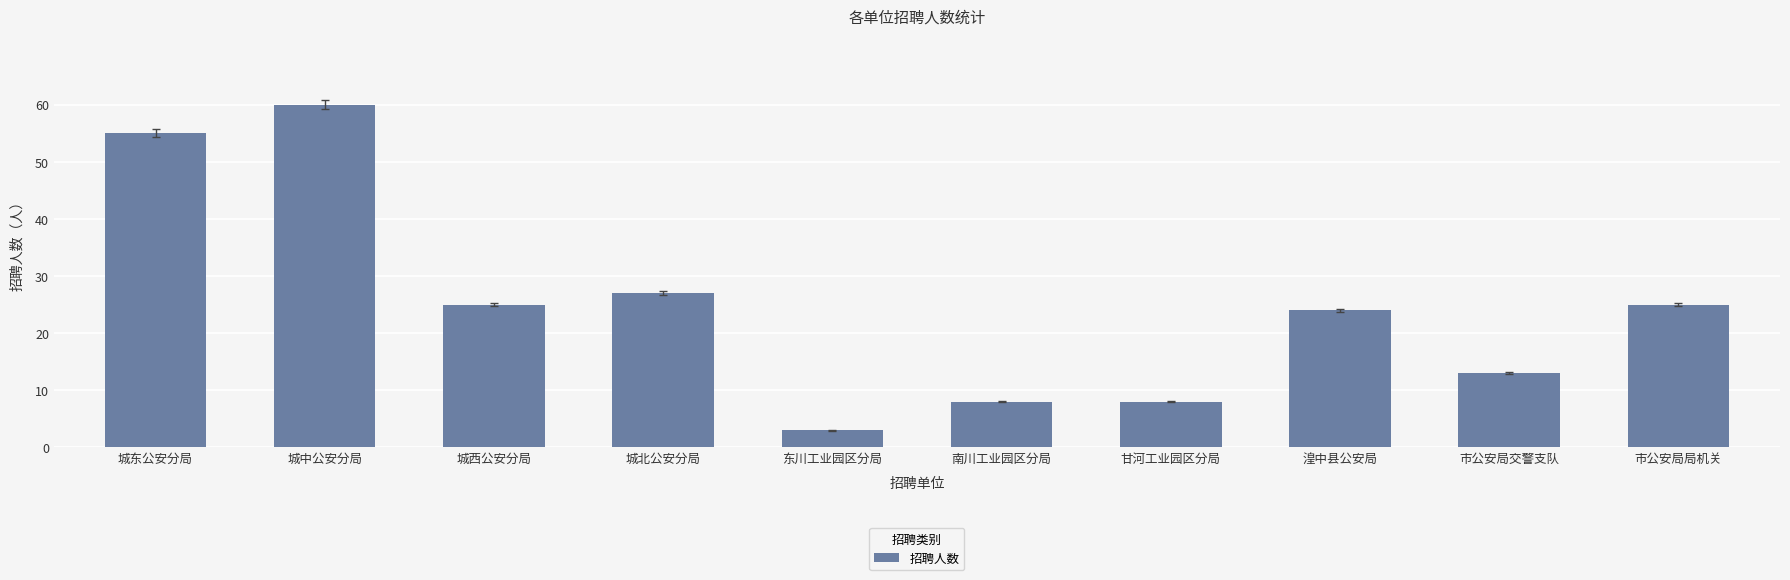

Reading left to right, extract all data points from this chart.

55	60	25	27	3	8	8	24	13	25